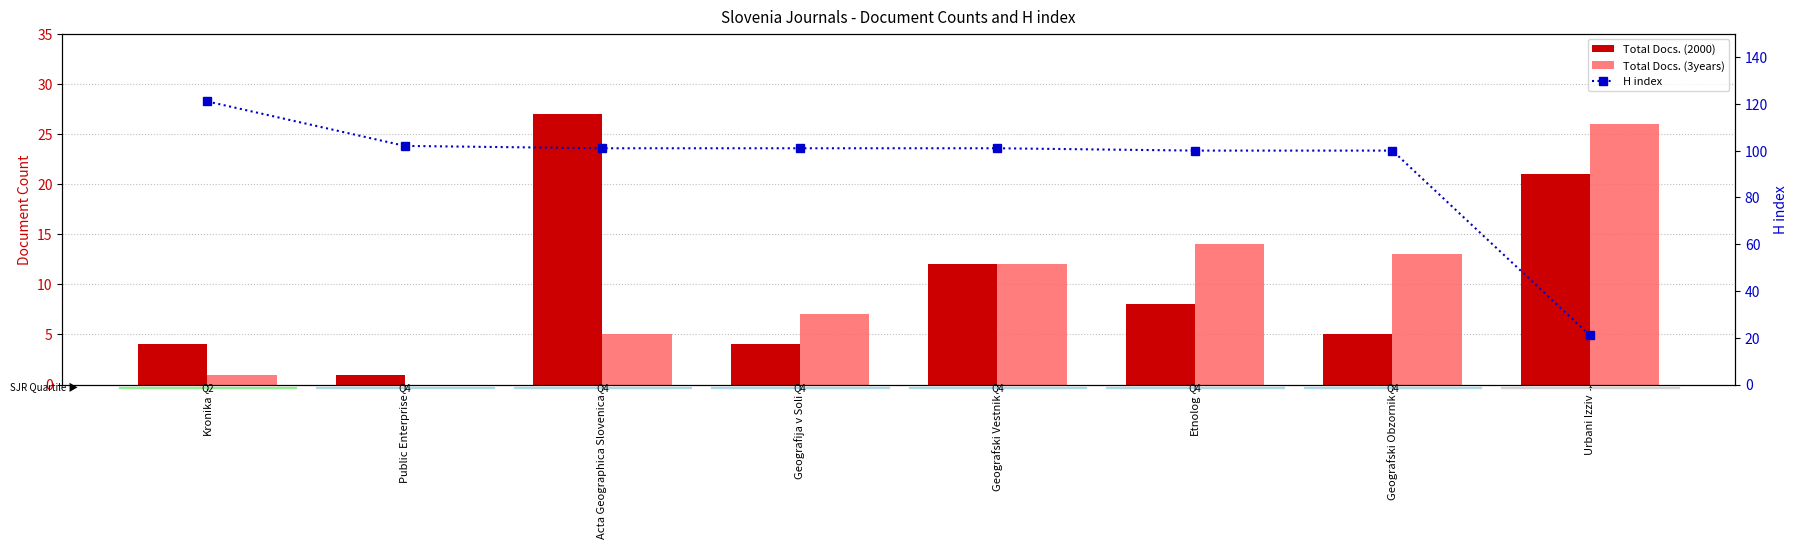

What is the label of the 7th bar from the right?

Public Enterprise